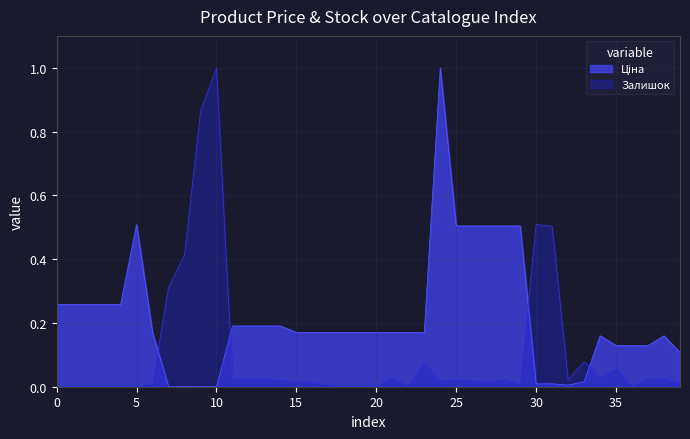

How many lines are shown in the chart?

2